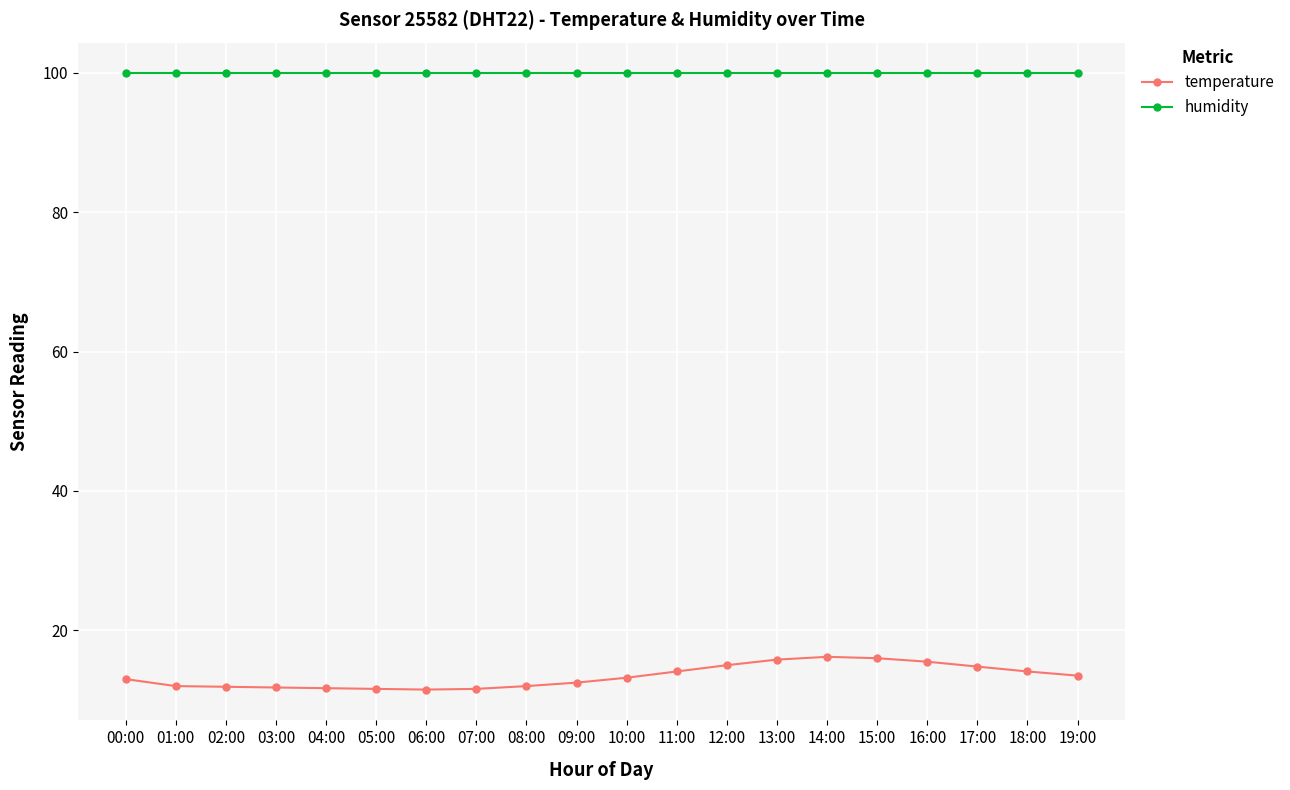

Is the value of temperature at 07:00 greater than the value of humidity at 00:00?

No